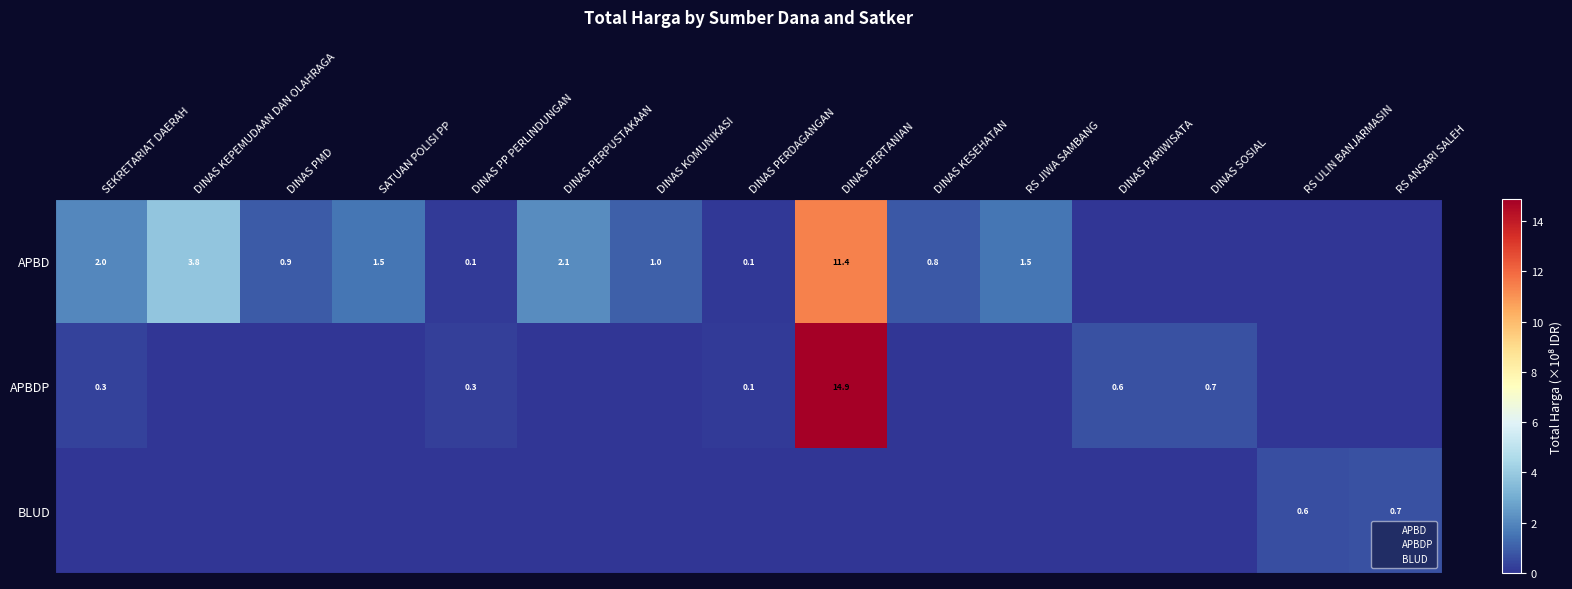

Between DINAS PERPUSTAKAAN and RS ULIN BANJARMASIN, which series saw the biggest shift?

APBD